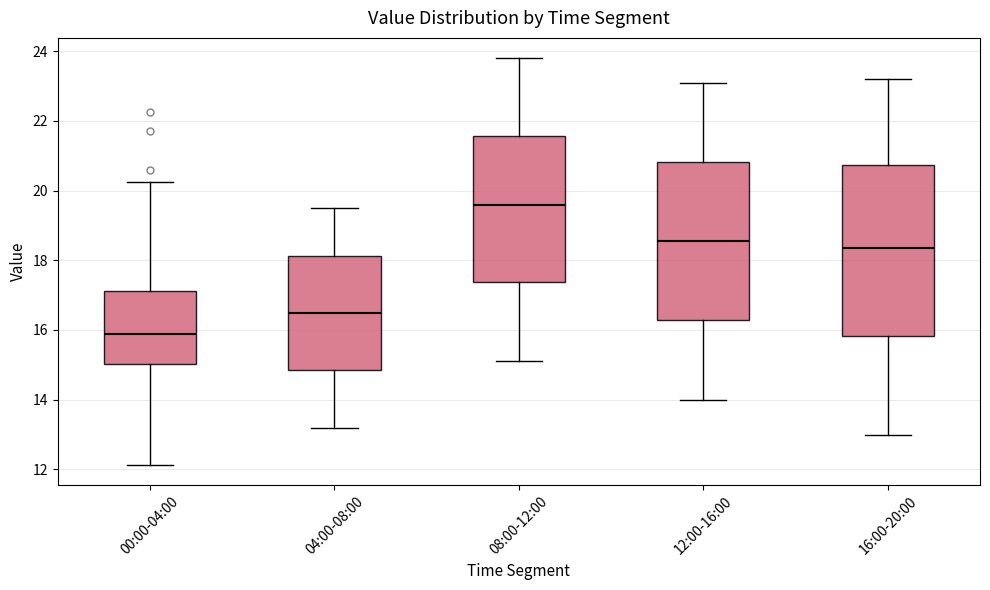

Which box is the tallest, from its lower edge to its upper edge?

16:00-20:00